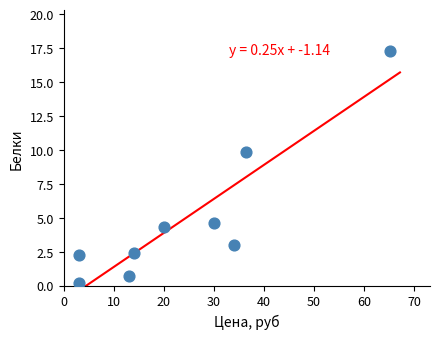

What is the average X value?

24.3